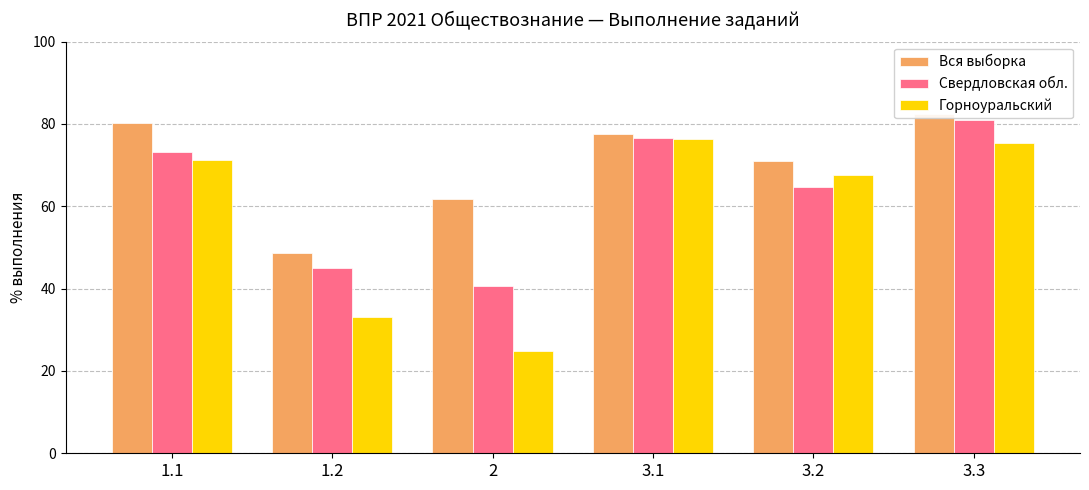

Which category has the lowest value in the Свердловская обл. series?

2